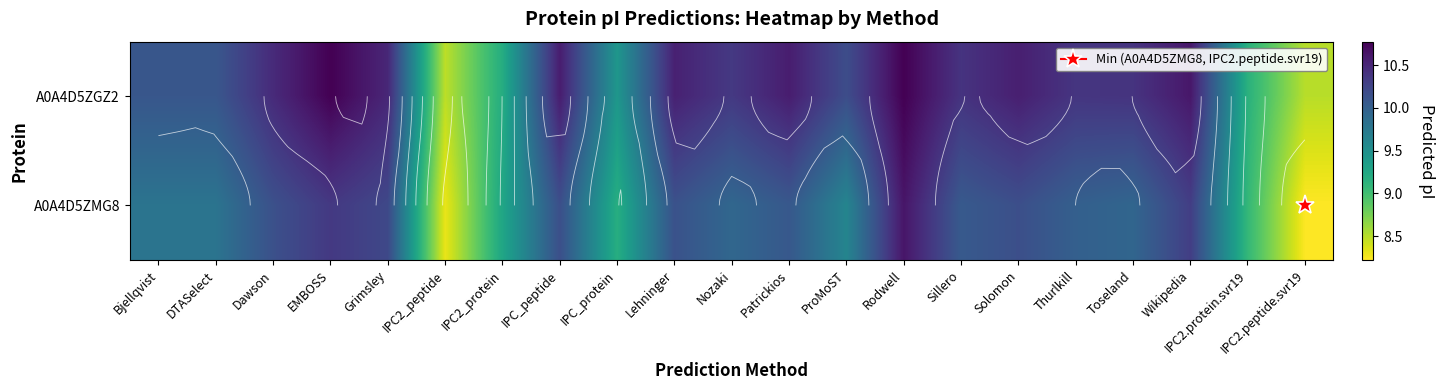

The A0A4D5ZGZ2 series shows 18.3 at EMBOSS. True or false?

False